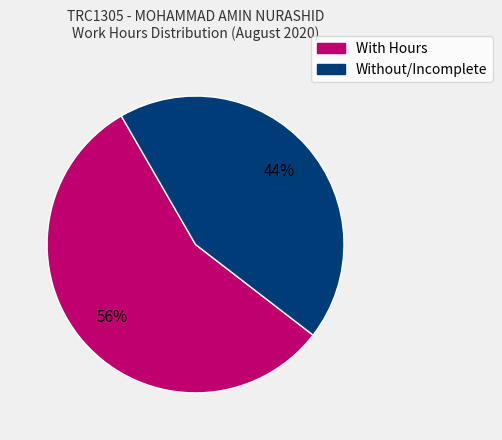

Do Without/Incomplete and With Hours together represent more than half of the pie?

Yes